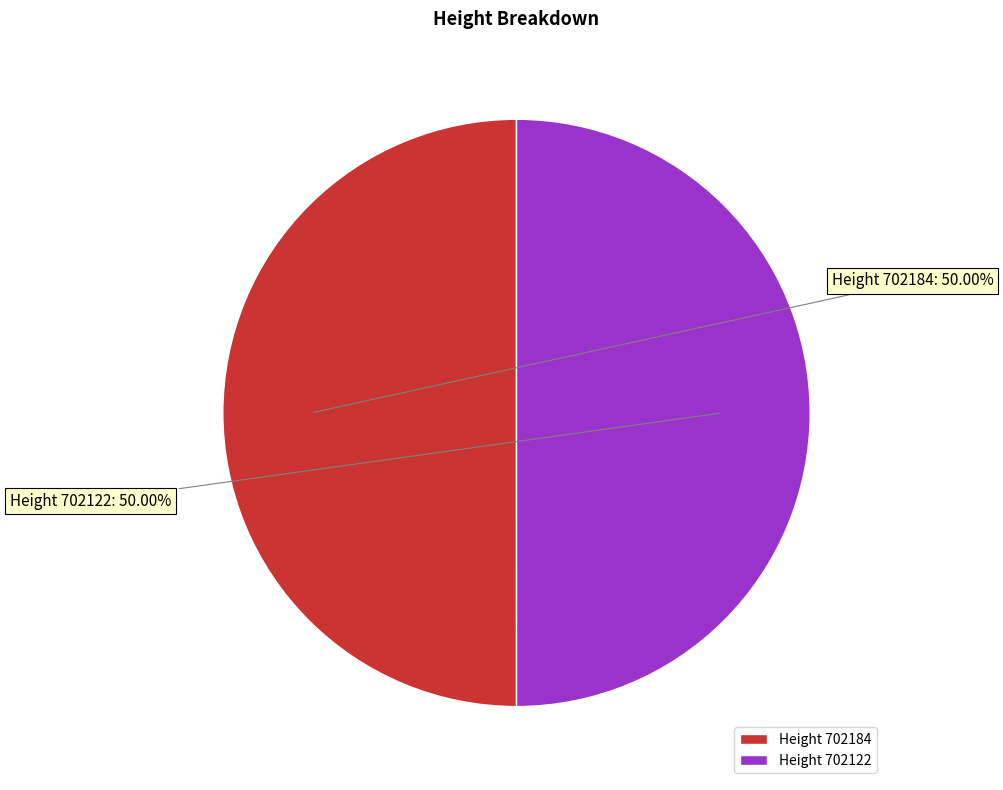

What is the ratio of the value at Height 702184 to the value at Height 702122?

1.0